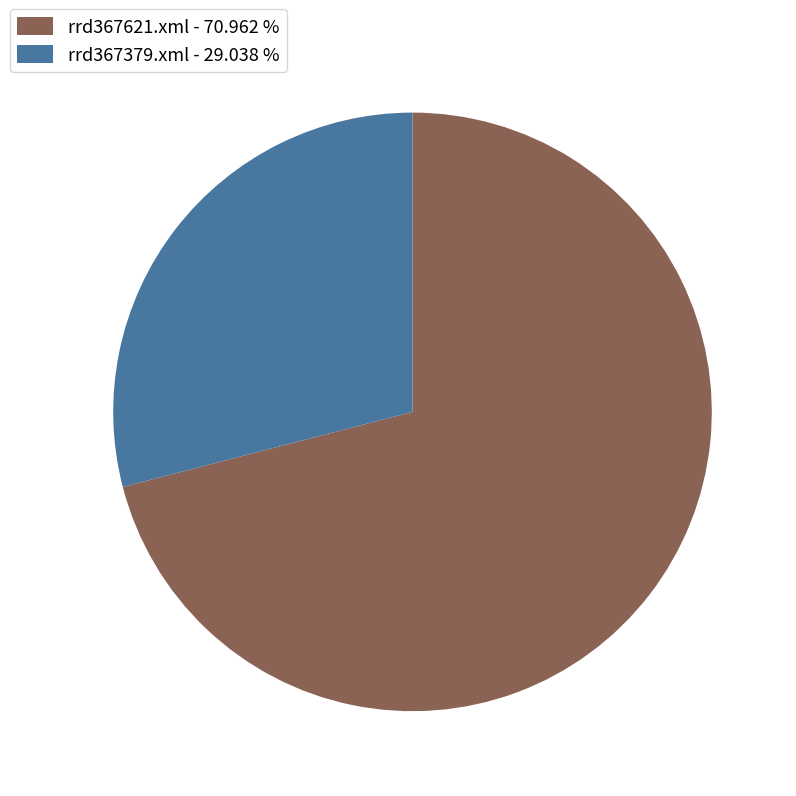

How many segments does this pie chart have?

2